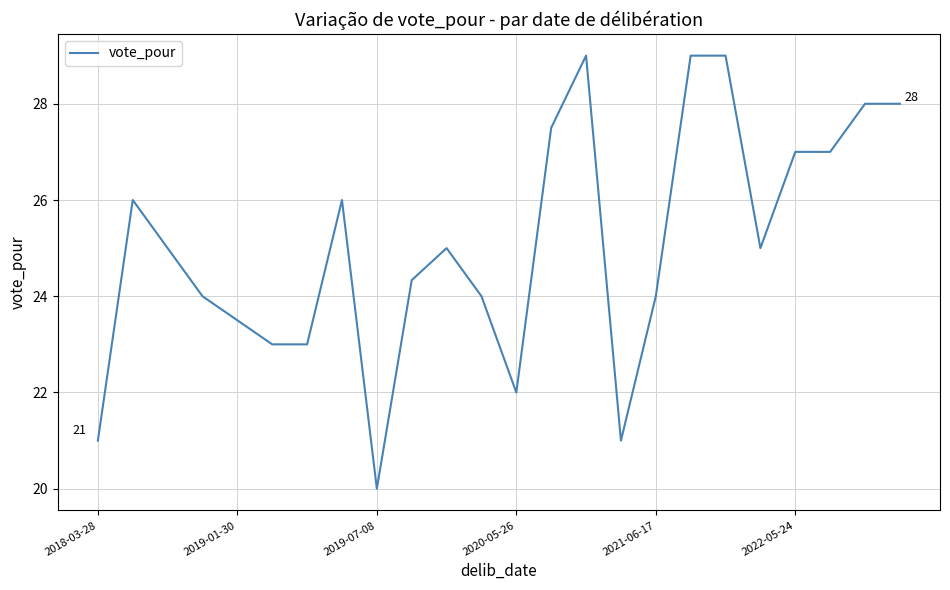

What is the maximum value shown in the chart?

29.0